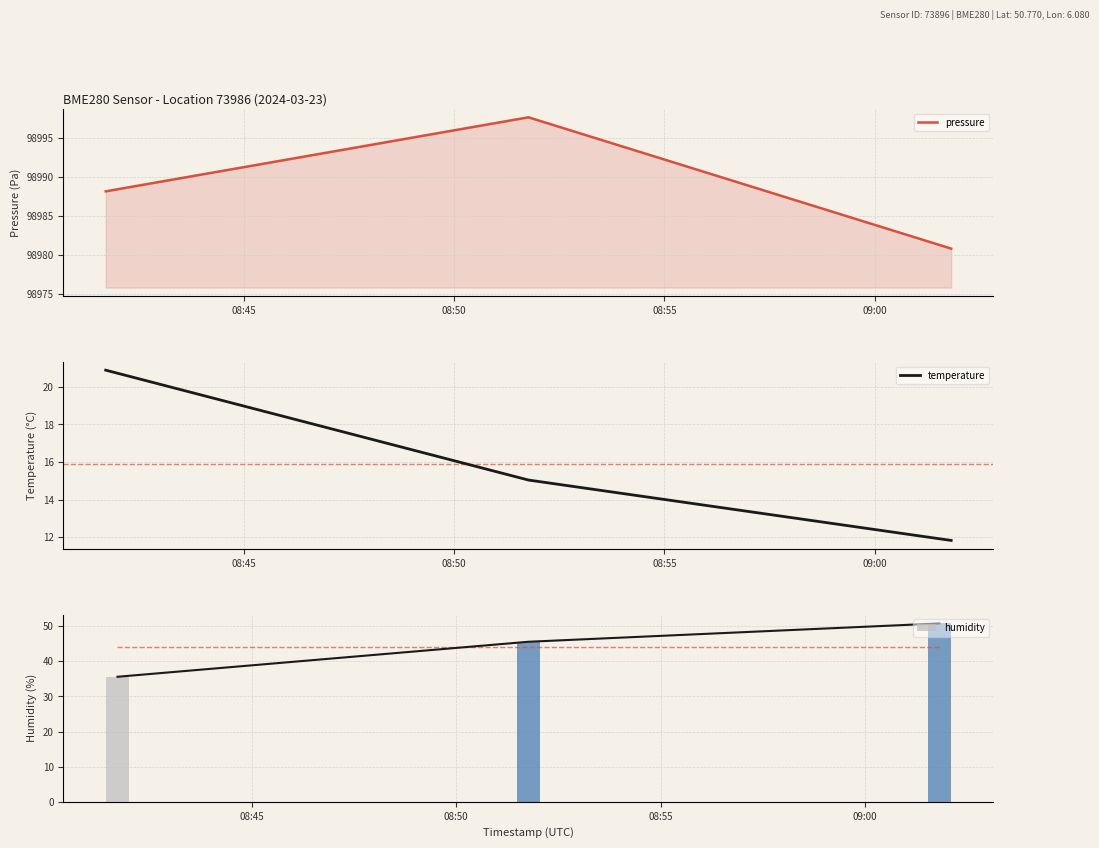

What is the minimum value for pressure?

98980.8